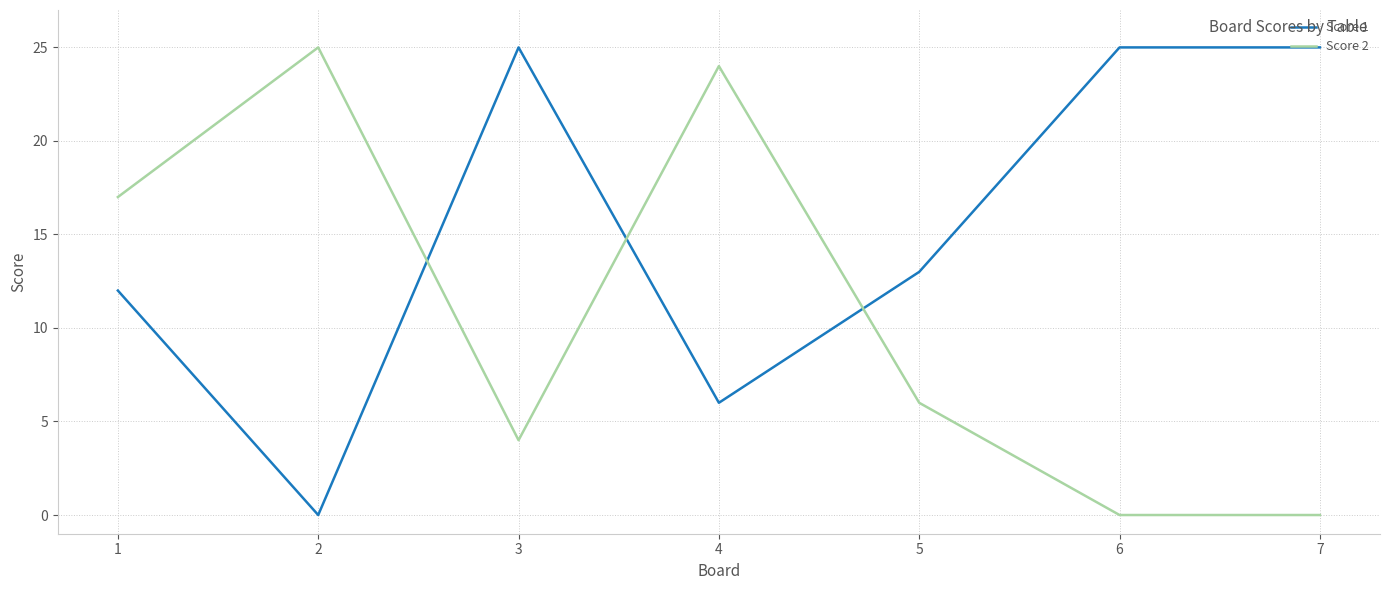

How many series are shown in this chart?

2